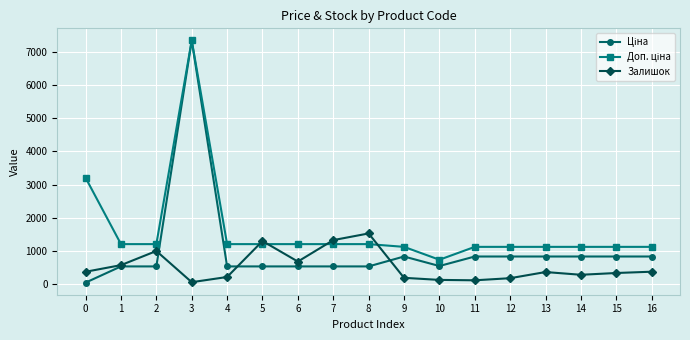

What is the value of the Залишок point at the 14th from the left?

352.0